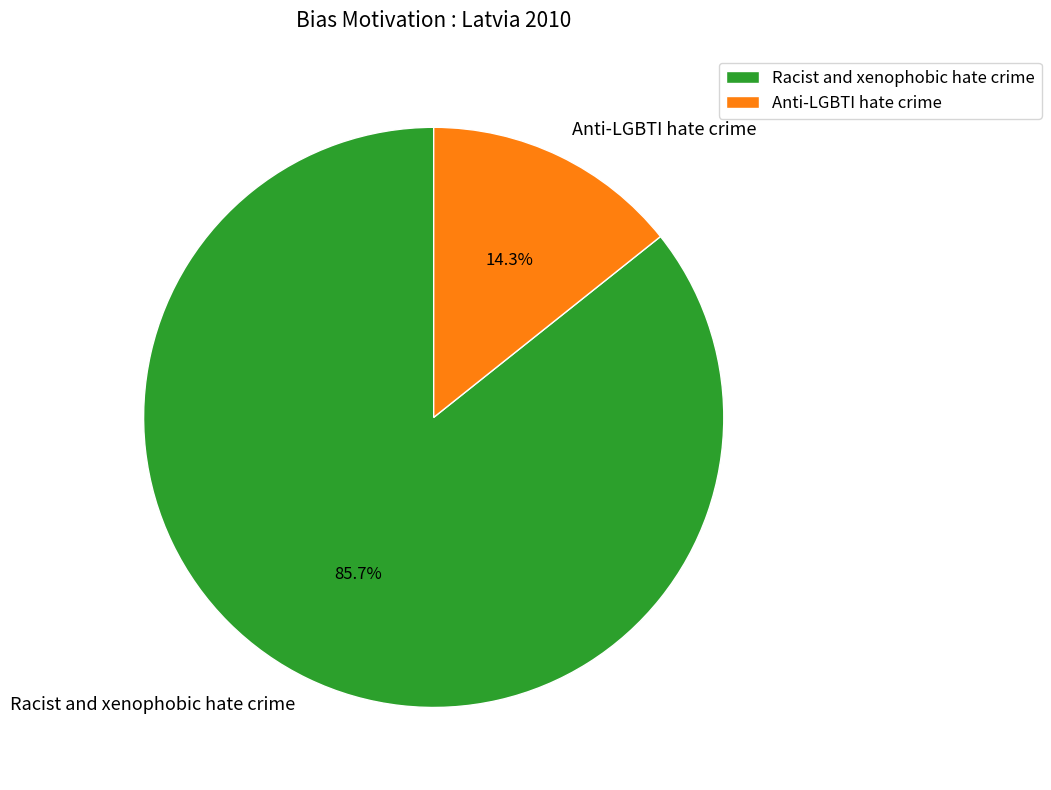

What percentage is the Racist and xenophobic hate crime slice, to the nearest percent?

86%